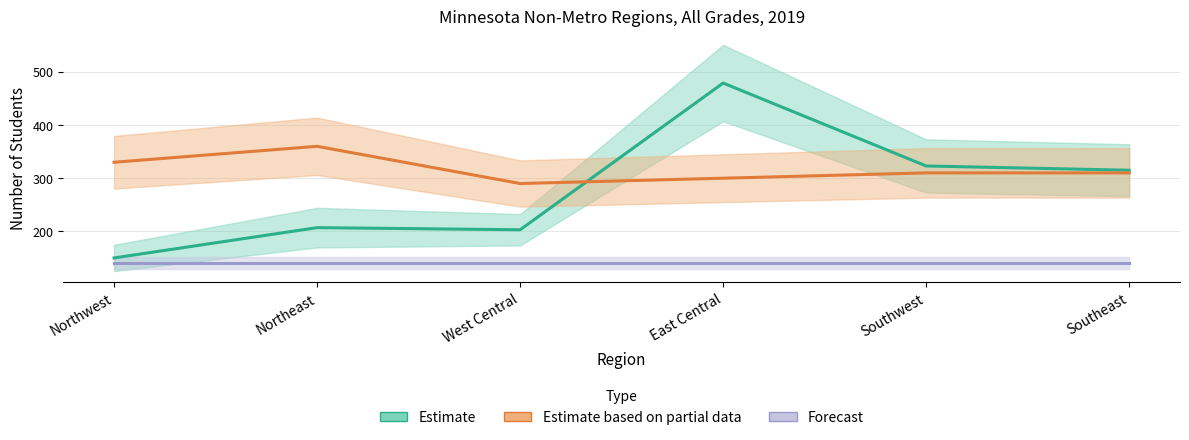

Which category has the highest value in the Estimate series?

East Central